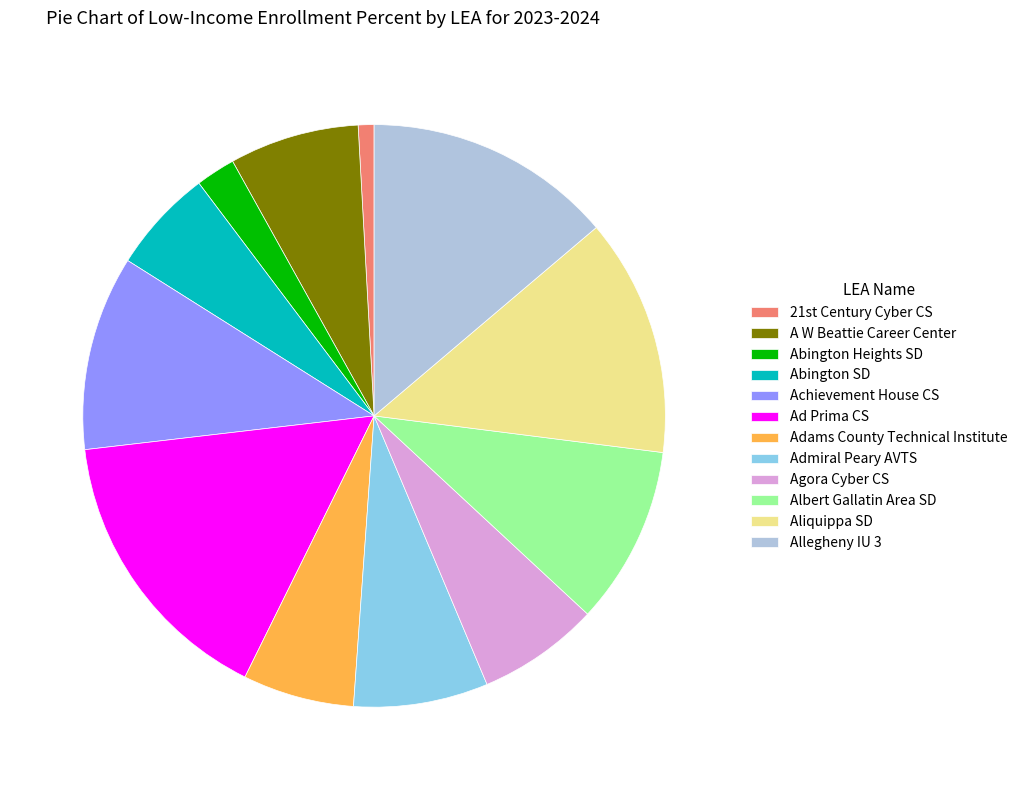

Combined, do Allegheny IU 3 and Ad Prima CS account for over 50%?

No